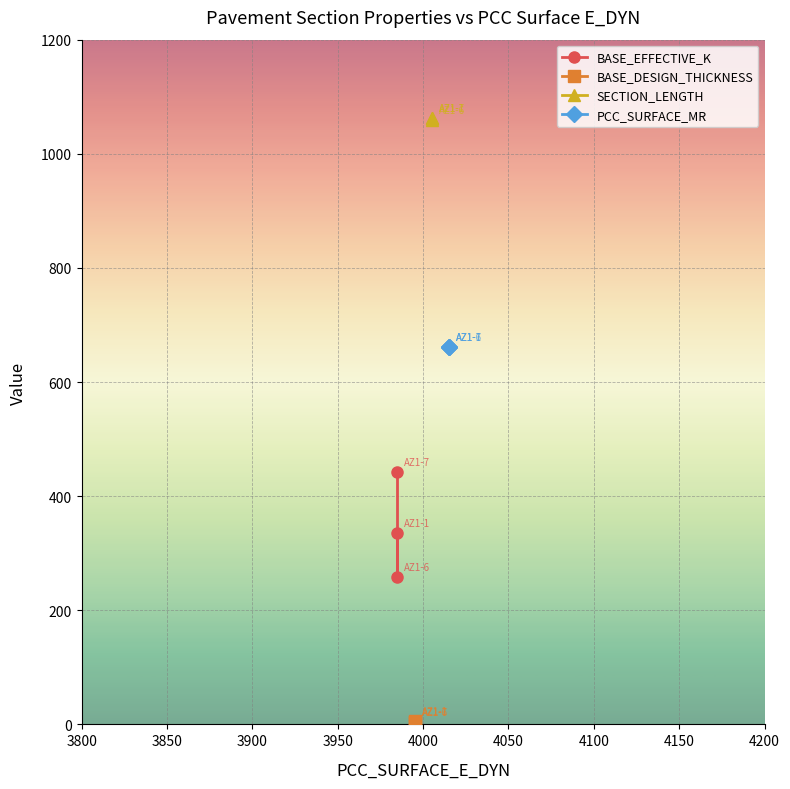

Count the BASE_DESIGN_THICKNESS values in the range 4 to 6.

3